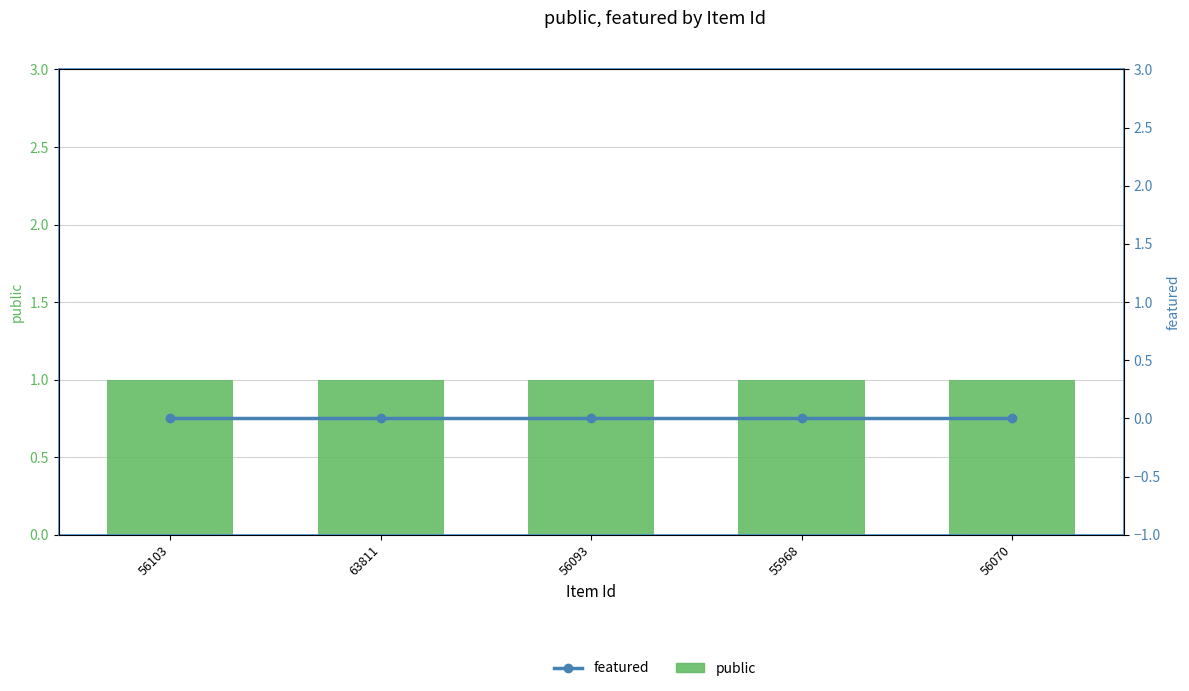

What position from the right is 63811?

4